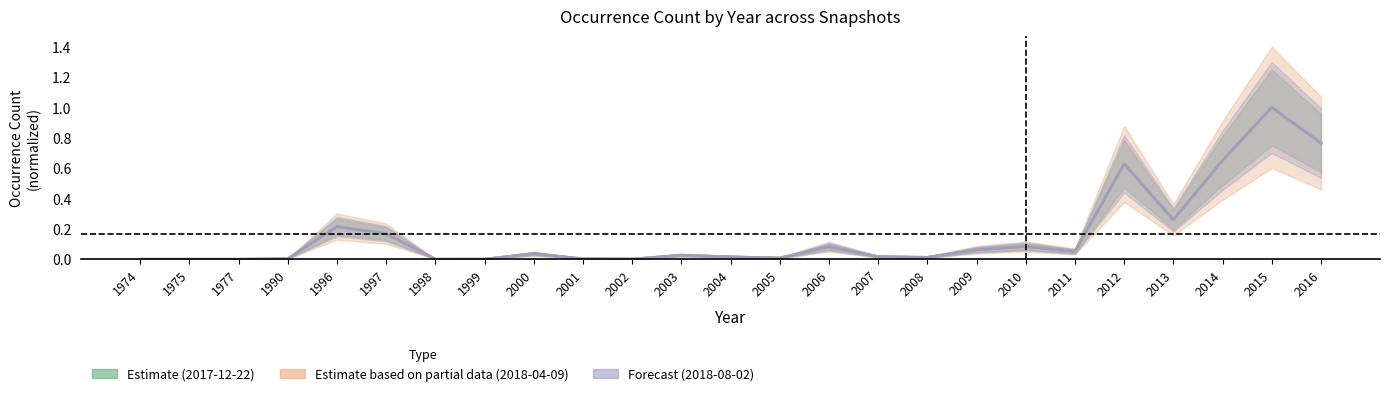

Where is the first local minimum for 2018-08-02?

1977